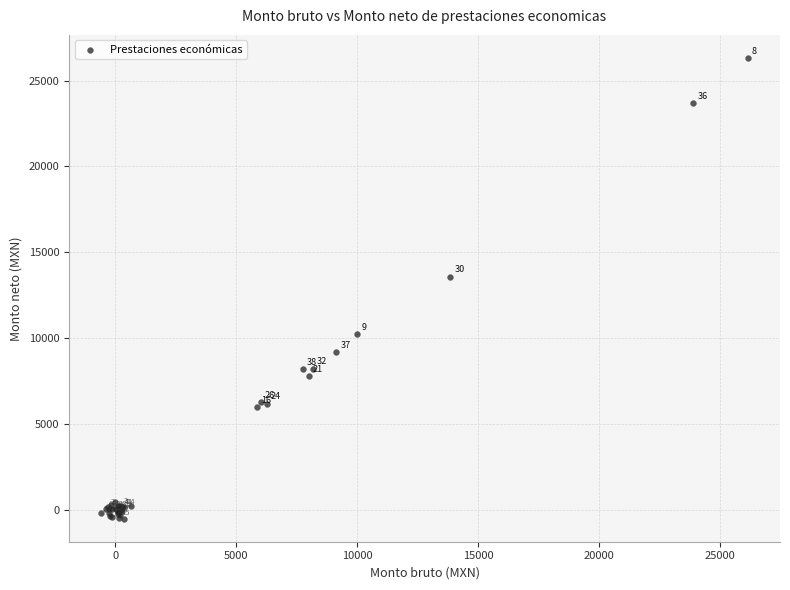

What Y value in the scatter plot is closest to 12905?

13586.3